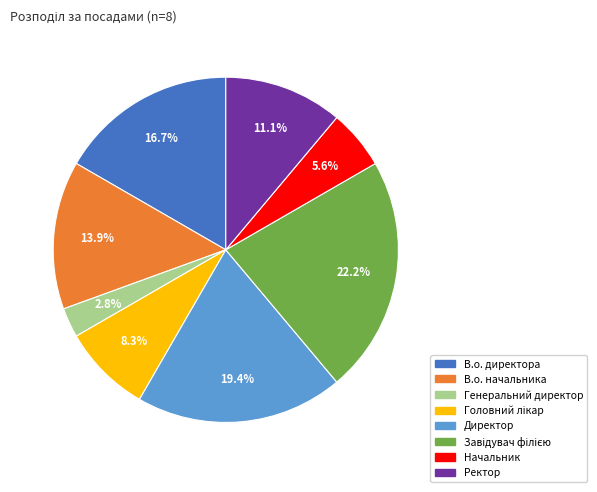

To the nearest percent, what portion does Генеральний директор represent?

3%